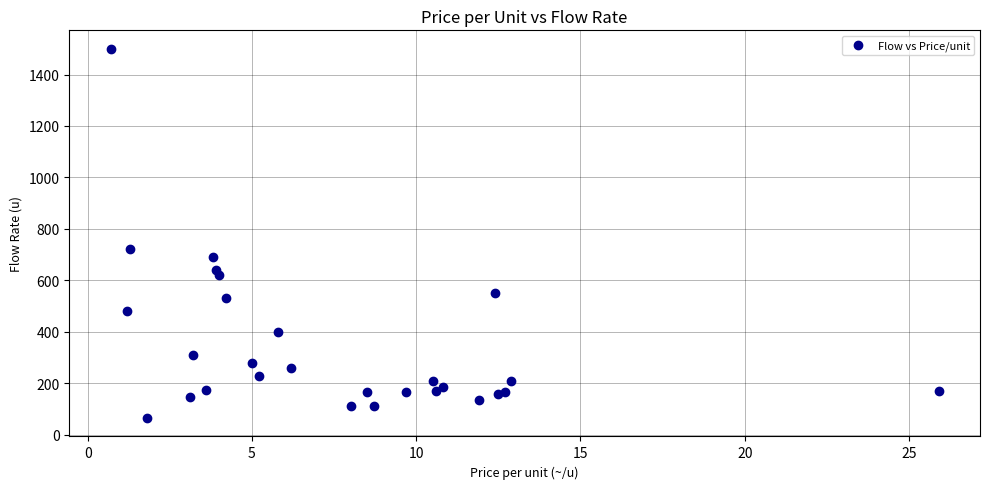

What Y value in the scatter plot is closest to 782?

720